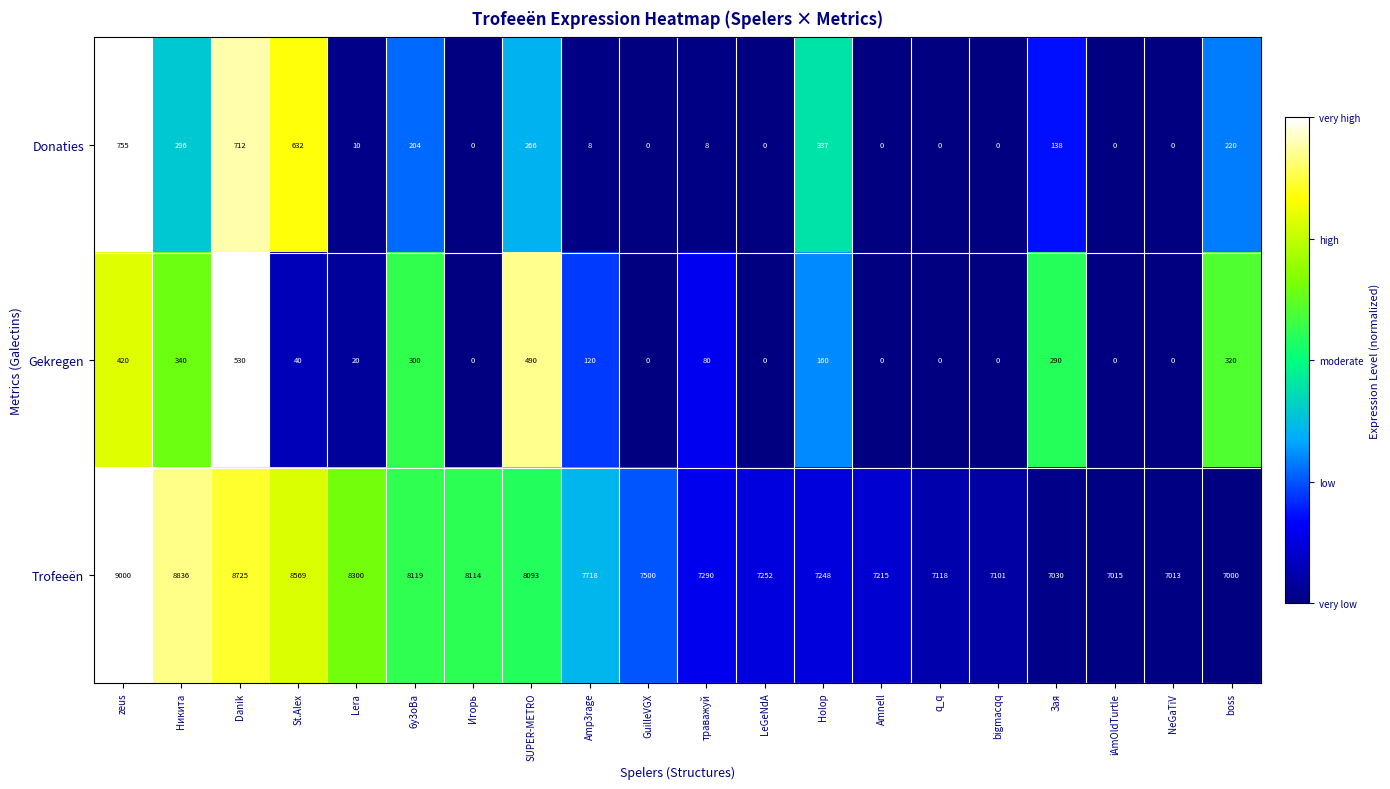

What is the total value across all series at LeGeNdA?

7252